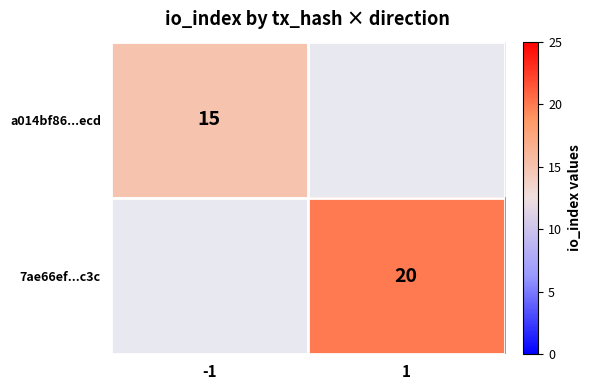

Is the value of 7ae66ef...c3c at 1 greater than the value of a014bf86...ecd at -1?

Yes